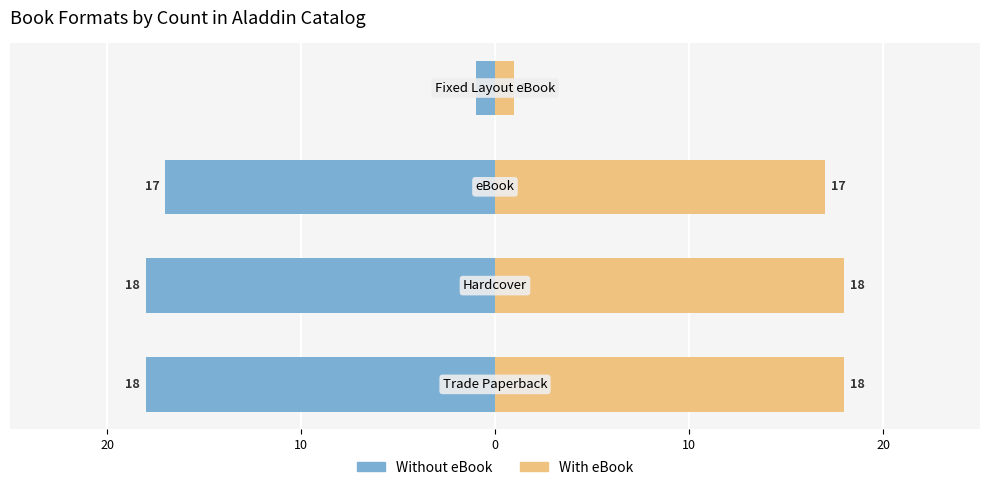

Reading left to right, extract all data points from this chart.

Trade Paperback / Hardcover: 20=-18	10=-18	0=-17	10=-1
eBook / Fixed Layout eBook: 20=18	10=18	0=17	10=1